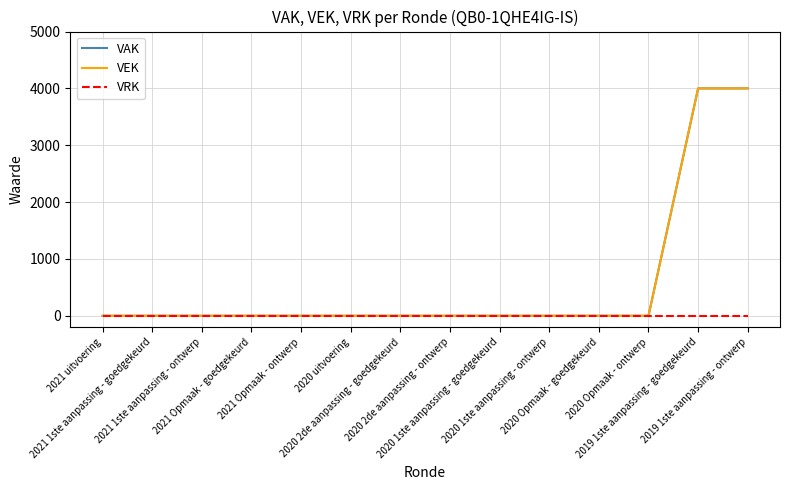

What is the difference between the maximum and minimum values in the VAK series?

4000